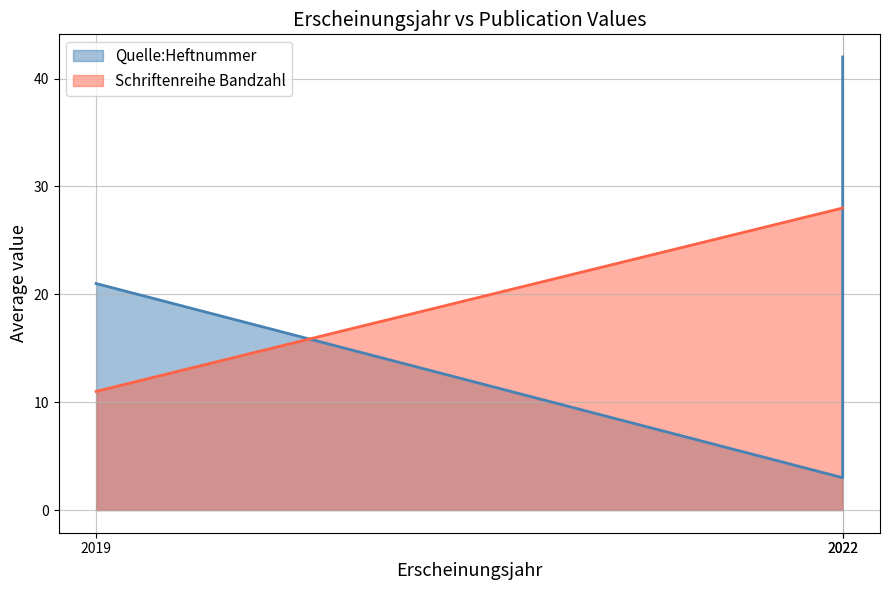

Reading left to right, extract all data points from this chart.

Quelle:Heftnummer: 21	3	42
Schriftenreihe Bandzahl: 11	28	28